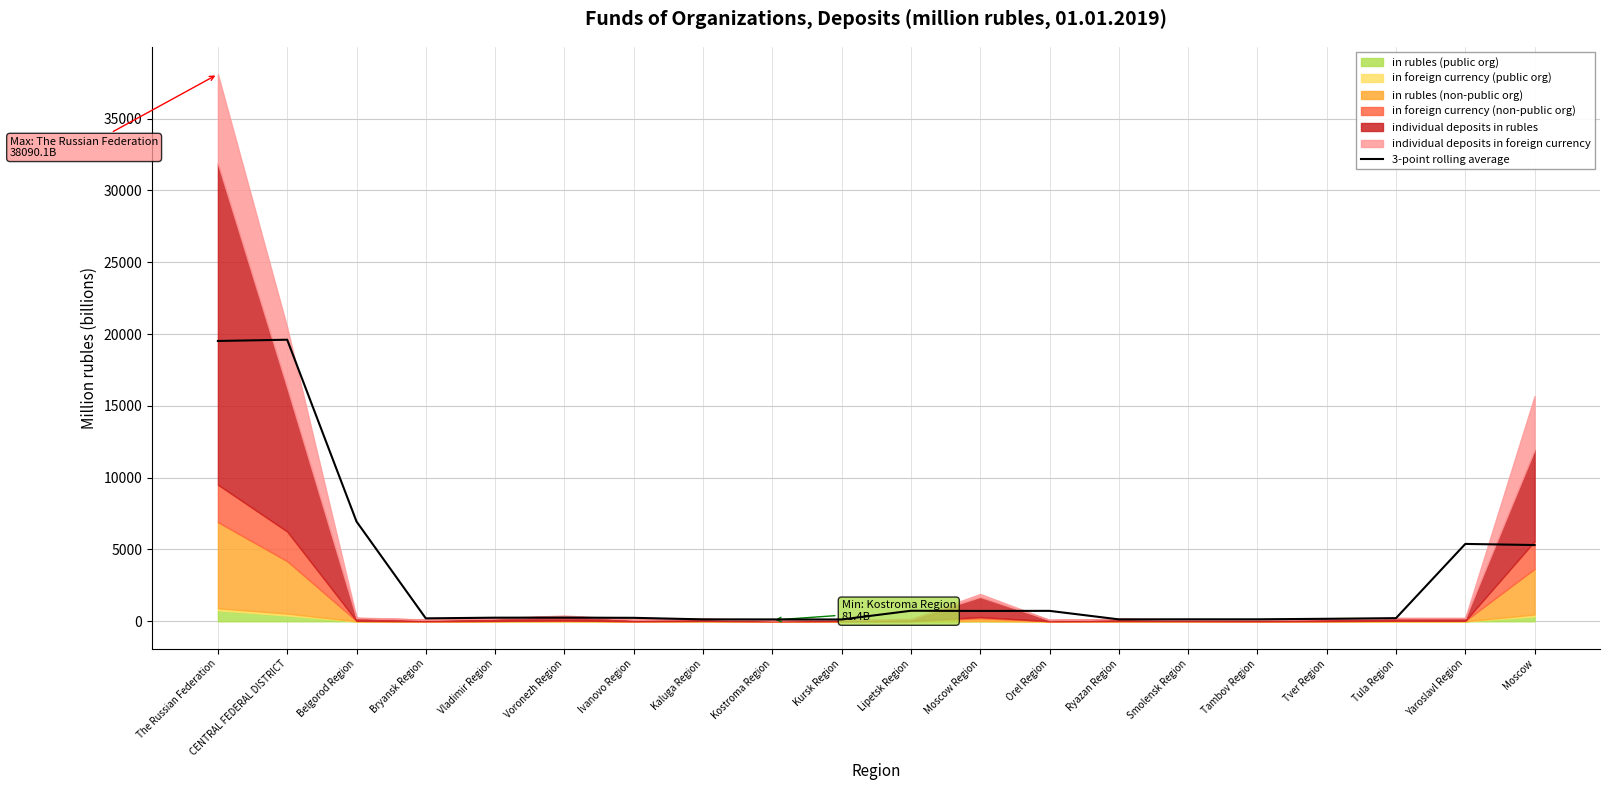

Reading left to right, transcribe all the data shown in this chart.

19515.1	19601.8	6947.6	203.9	250.9	255.3	240.1	133.5	130.8	125.5	733.0	721.0	725.7	133.3	137.5	137.5	173.5	217.7	5385.8	5307.5